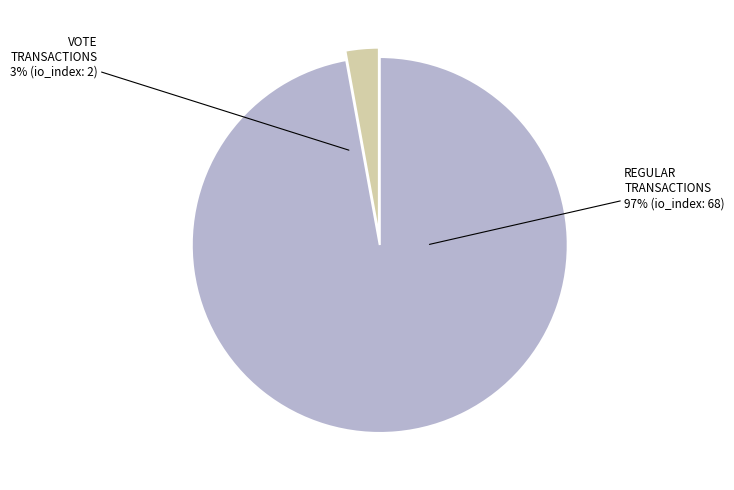

Count the number of slices in the pie.

2